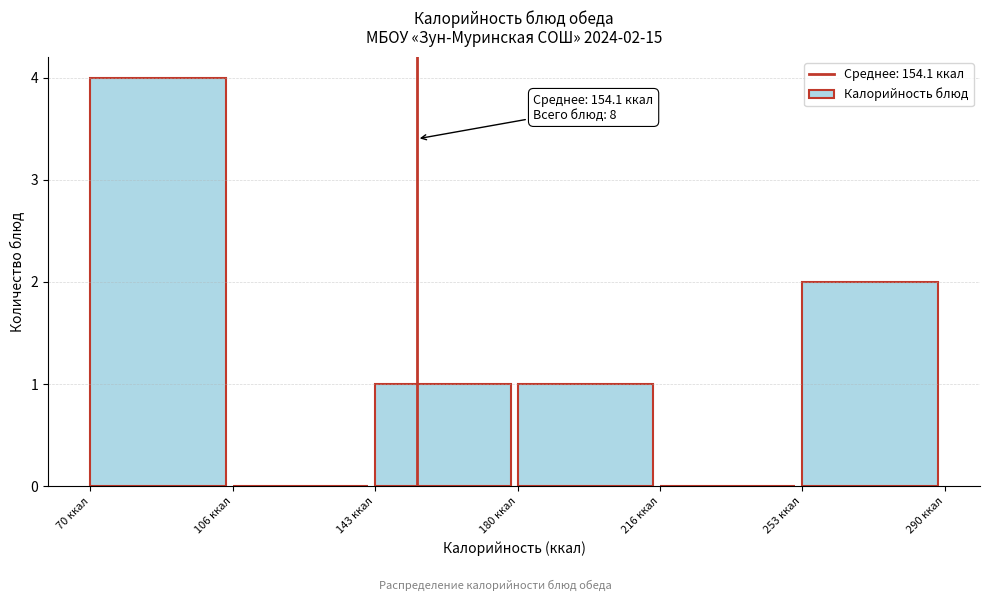

Which range on the x-axis has the tallest bar?

70 to 105